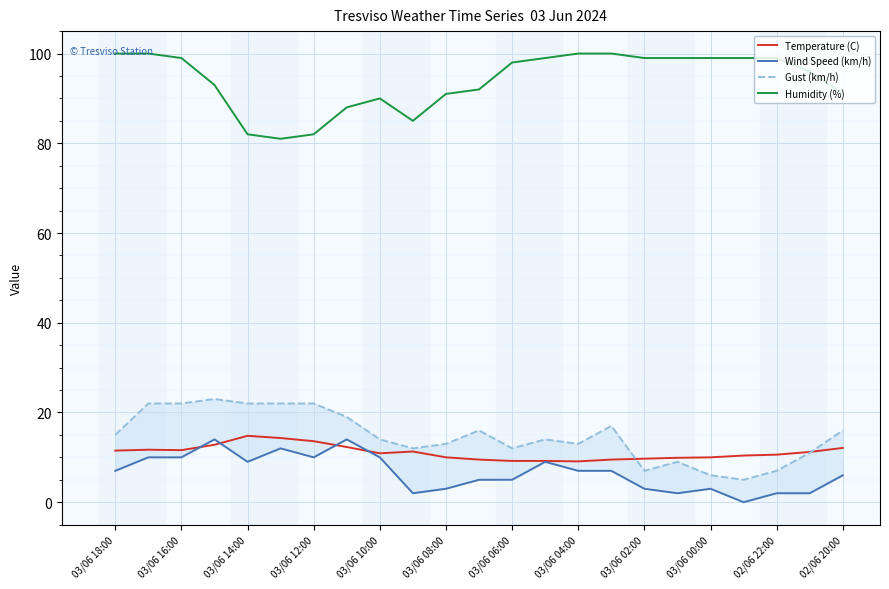

True or false: Gust (km/h) and Wind Speed (km/h) intersect in this chart.

False